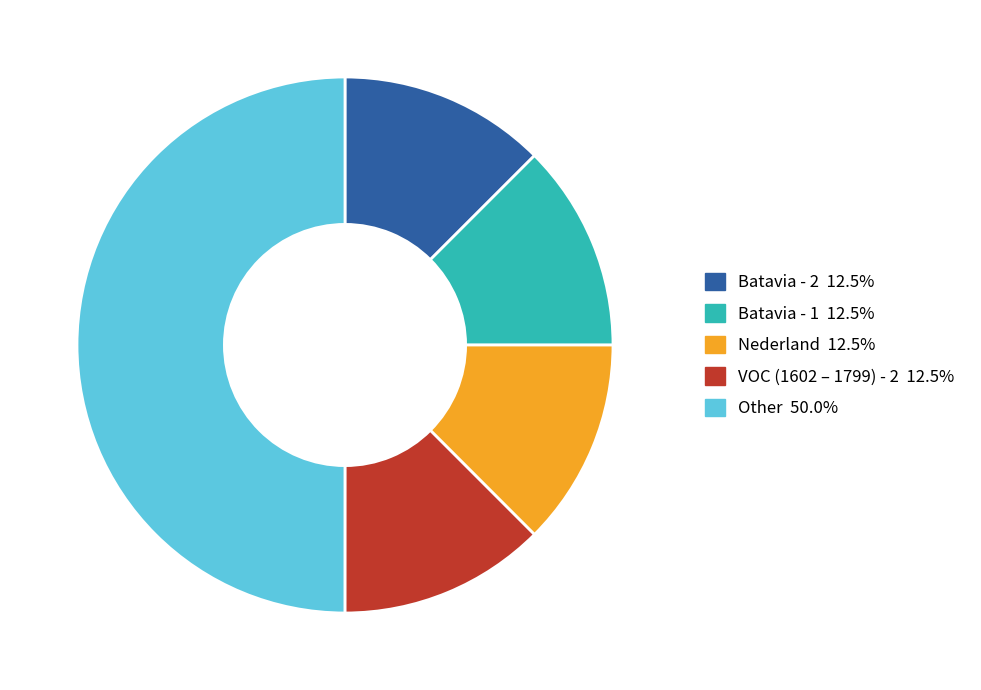

Count the number of slices in the pie.

5